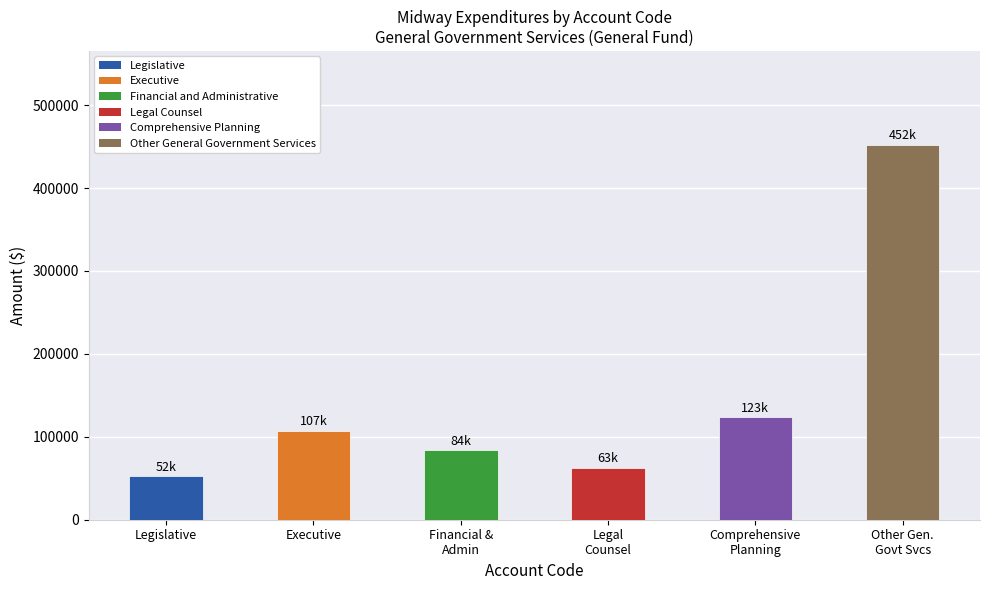

What is the greatest value displayed?

452296